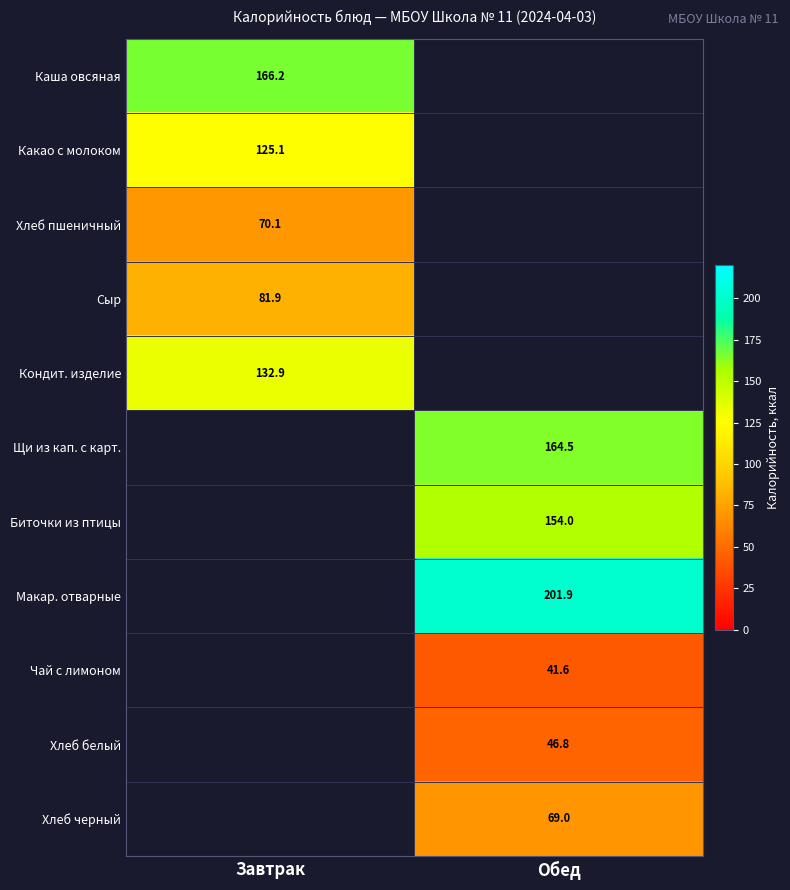

Is the value of Щи из кап. с карт. at Обед greater than the value of Хлеб пшеничный at Завтрак?

Yes